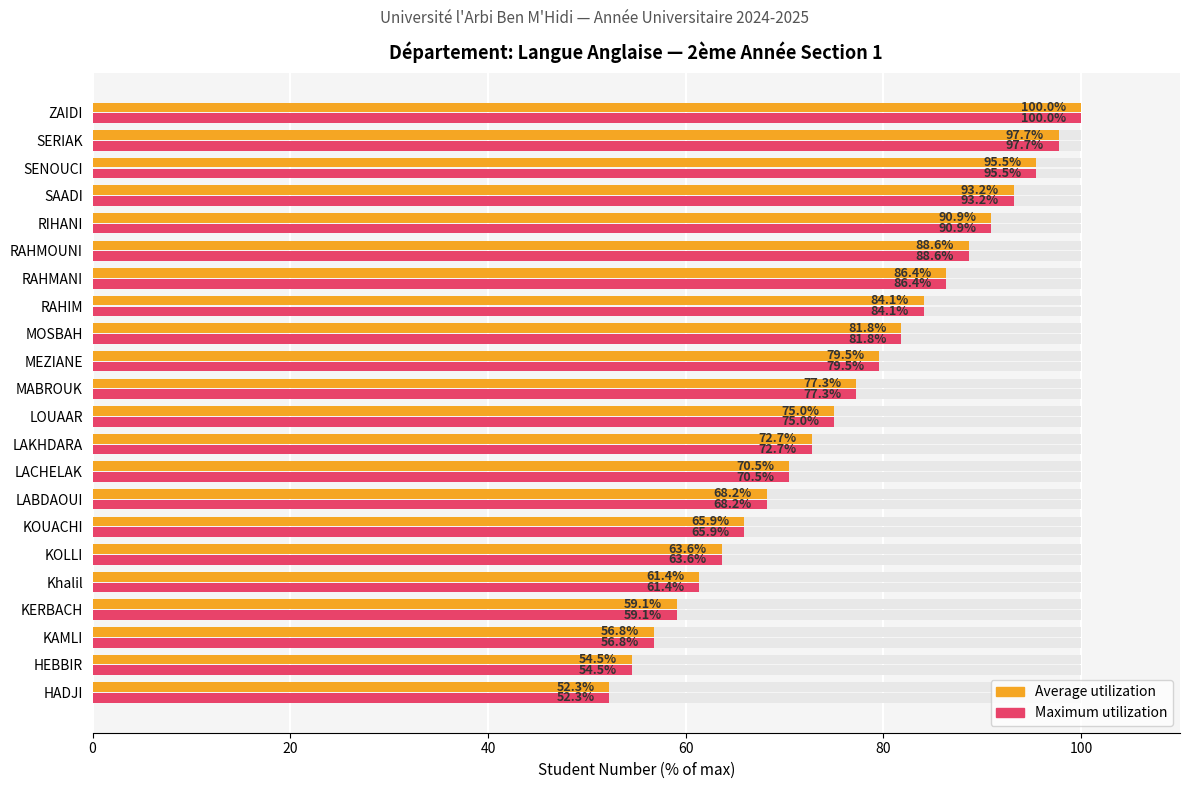

What are all the series names shown in the legend?

Average utilization, Maximum utilization